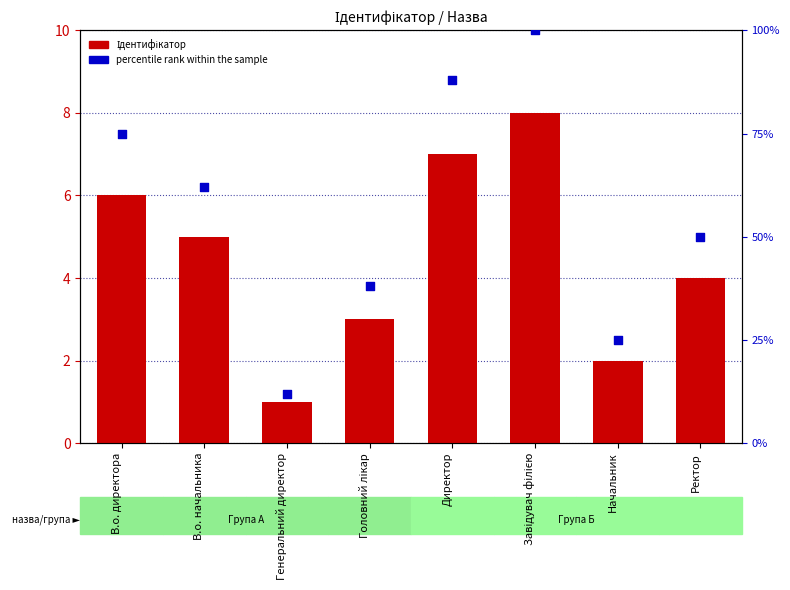

Which series reaches the maximum Y coordinate?

percentile rank within the sample